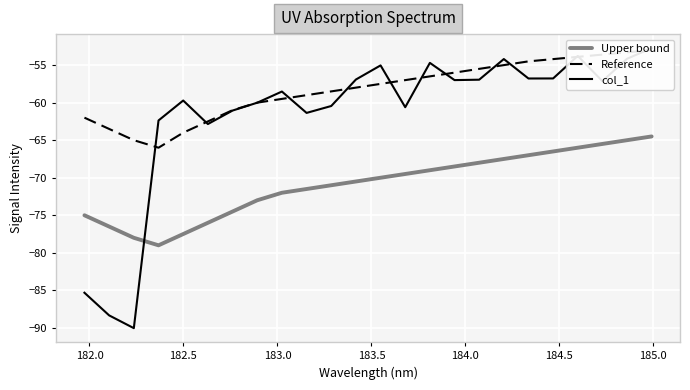

Reading left to right, transcribe all the data shown in this chart.

Upper bound: -75.0	-76.5	-78.0	-79.0	-77.5	-76.0	-74.5	-73.0	-72.0	-71.5	-71.0	-70.5	-70.0	-69.5	-69.0	-68.5	-68.0	-67.5	-67.0	-66.5	-66.0	-65.5	-65.0	-64.5
Reference: -62.0	-63.5	-65.0	-66.0	-64.0	-62.5	-61.0	-60.0	-59.5	-59.0	-58.5	-58.0	-57.5	-57.0	-56.5	-56.0	-55.5	-55.0	-54.5	-54.2	-53.9	-53.6	-53.3	-53.0
col_1: -85.3	-88.3	-90.0	-62.4	-59.7	-62.8	-61.1	-60.0	-58.5	-61.4	-60.4	-56.9	-55.0	-60.6	-54.7	-57.0	-56.9	-54.2	-56.8	-56.8	-53.8	-57.1	-54.2	-52.7